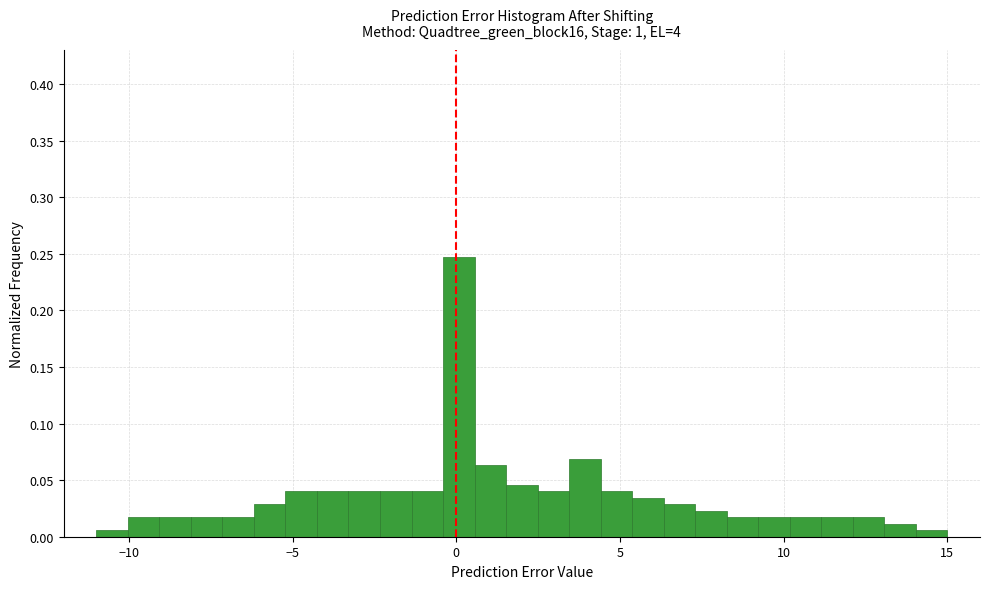

Read against the x-axis, roughly where is the centre of the tallest bar?

0.0